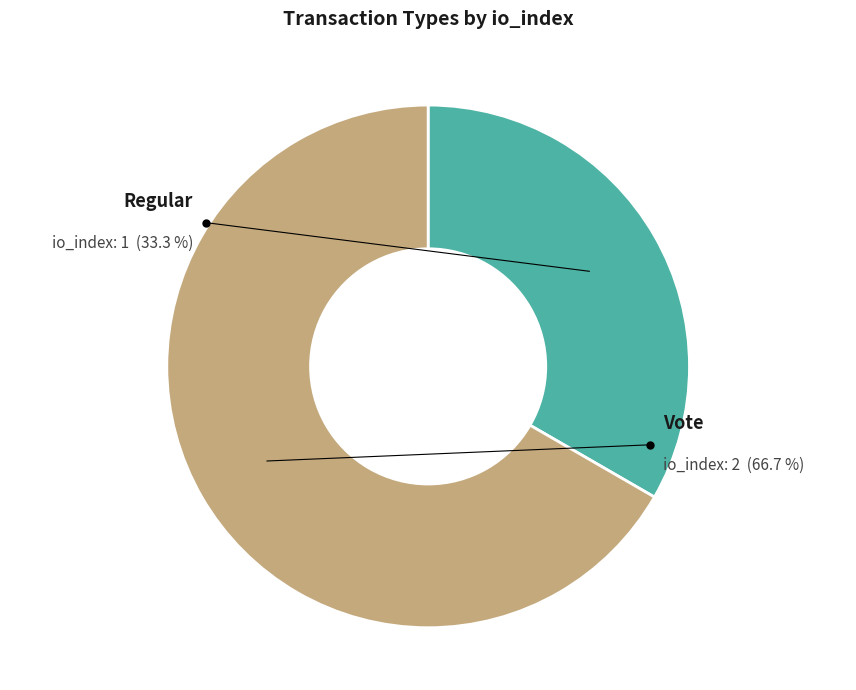

To the nearest percent, what is the difference between the Regular and Vote slice percentages?

33%